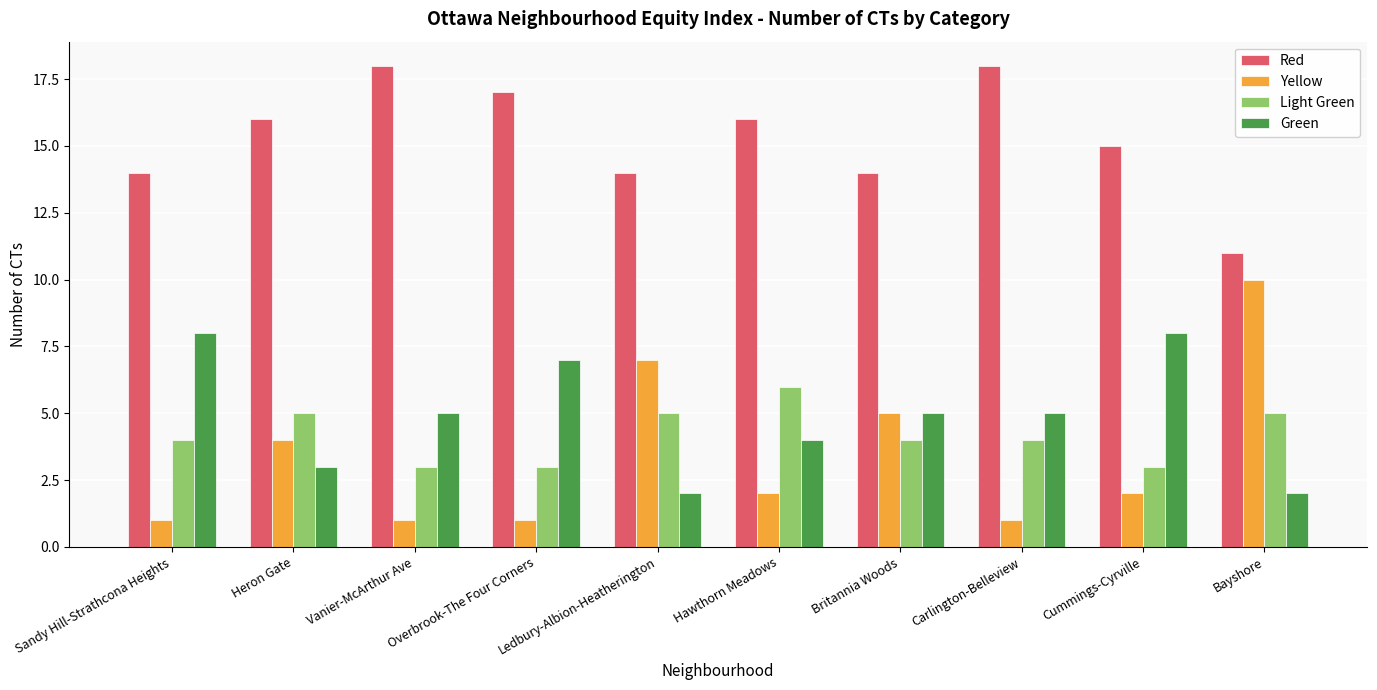

Reading left to right, what are all the values shown in this chart?

Red: Sandy Hill-Strathcona Heights=14	Heron Gate=16	Vanier-McArthur Ave=18	Overbrook-The Four Corners=17	Ledbury-Albion-Heatherington=14	Hawthorn Meadows=16	Britannia Woods=14	Carlington-Belleview=18	Cummings-Cyrville=15	Bayshore=11
Yellow: Sandy Hill-Strathcona Heights=1	Heron Gate=4	Vanier-McArthur Ave=1	Overbrook-The Four Corners=1	Ledbury-Albion-Heatherington=7	Hawthorn Meadows=2	Britannia Woods=5	Carlington-Belleview=1	Cummings-Cyrville=2	Bayshore=10
Light Green: Sandy Hill-Strathcona Heights=4	Heron Gate=5	Vanier-McArthur Ave=3	Overbrook-The Four Corners=3	Ledbury-Albion-Heatherington=5	Hawthorn Meadows=6	Britannia Woods=4	Carlington-Belleview=4	Cummings-Cyrville=3	Bayshore=5
Green: Sandy Hill-Strathcona Heights=8	Heron Gate=3	Vanier-McArthur Ave=5	Overbrook-The Four Corners=7	Ledbury-Albion-Heatherington=2	Hawthorn Meadows=4	Britannia Woods=5	Carlington-Belleview=5	Cummings-Cyrville=8	Bayshore=2